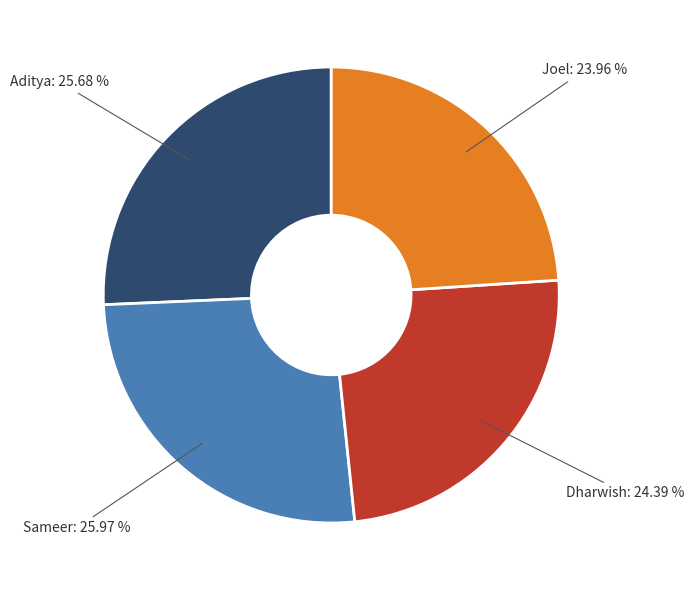

Is there a majority slice in this chart?

No